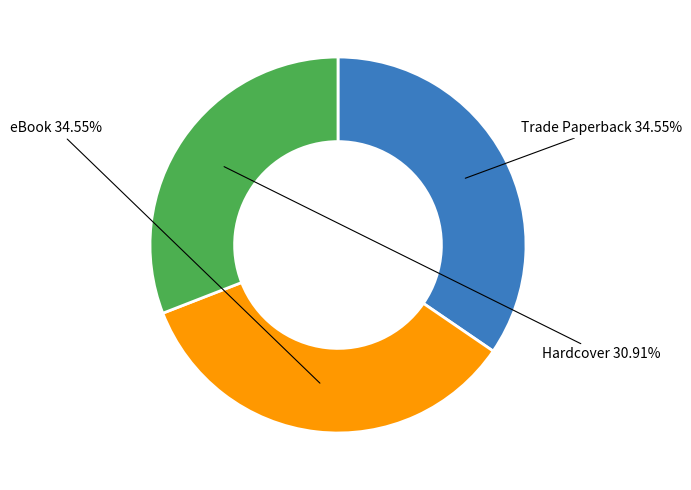

To the nearest percent, what is the difference between the largest and smallest slice percentages?

4%